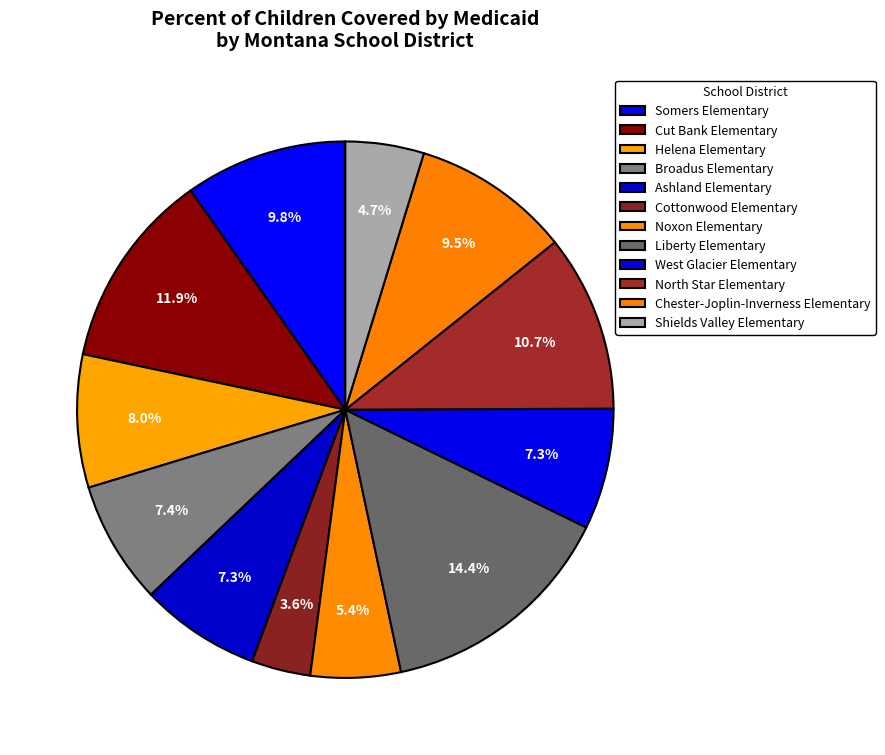

How many slices are in this pie chart?

12